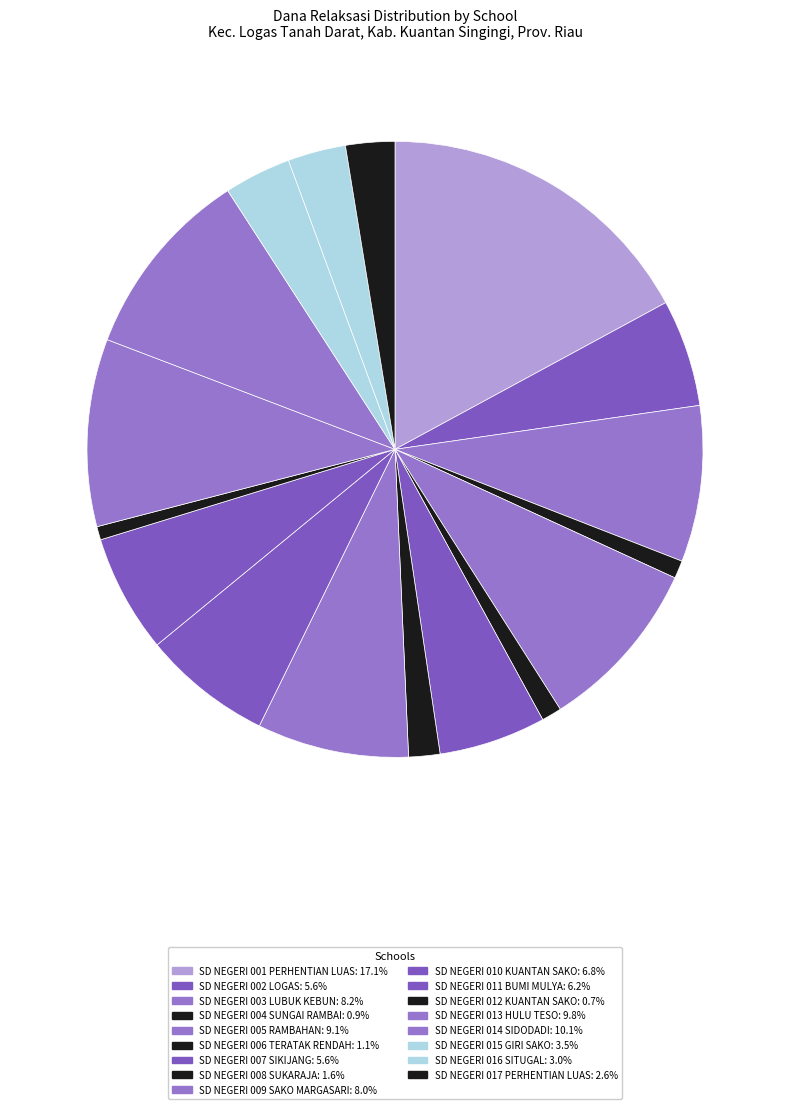

To the nearest percent, what portion does SD NEGERI 009 SAKO MARGASARI represent?

8%